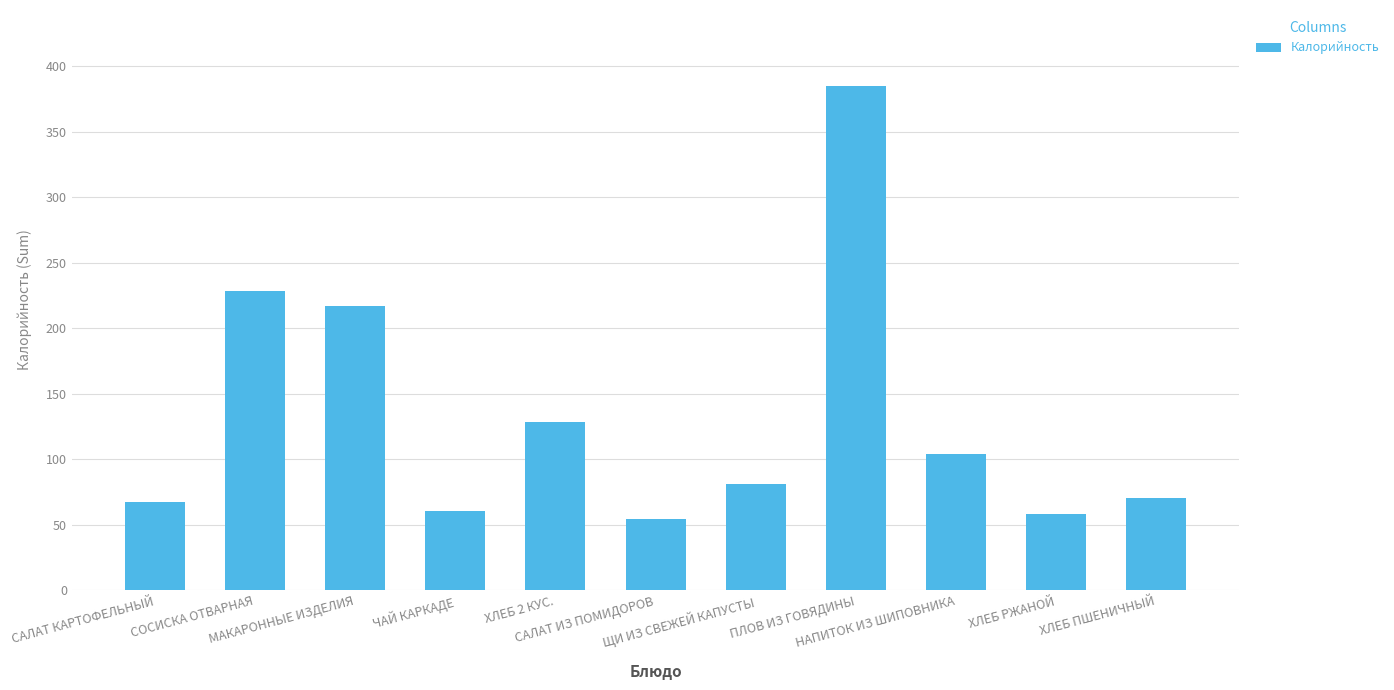

What is the difference between the maximum and minimum values?

330.4